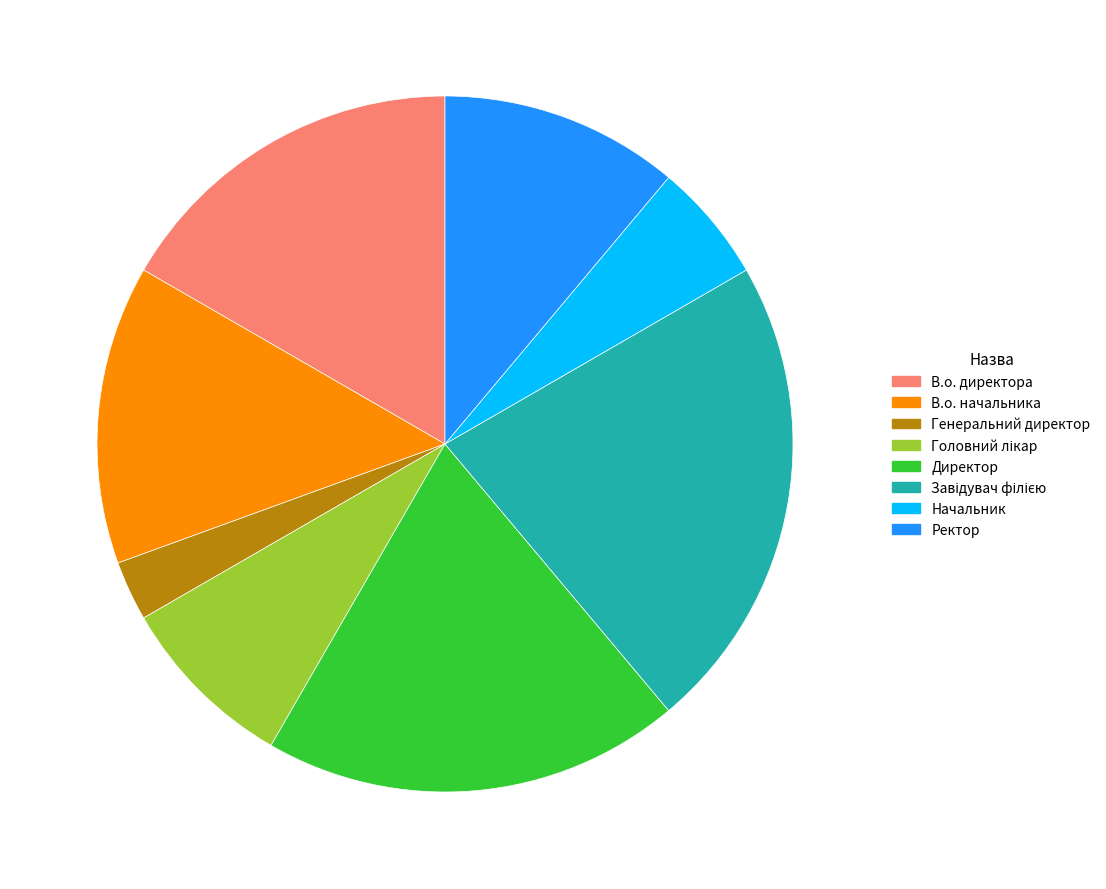

Does Генеральний директор account for over 50% of the chart?

No